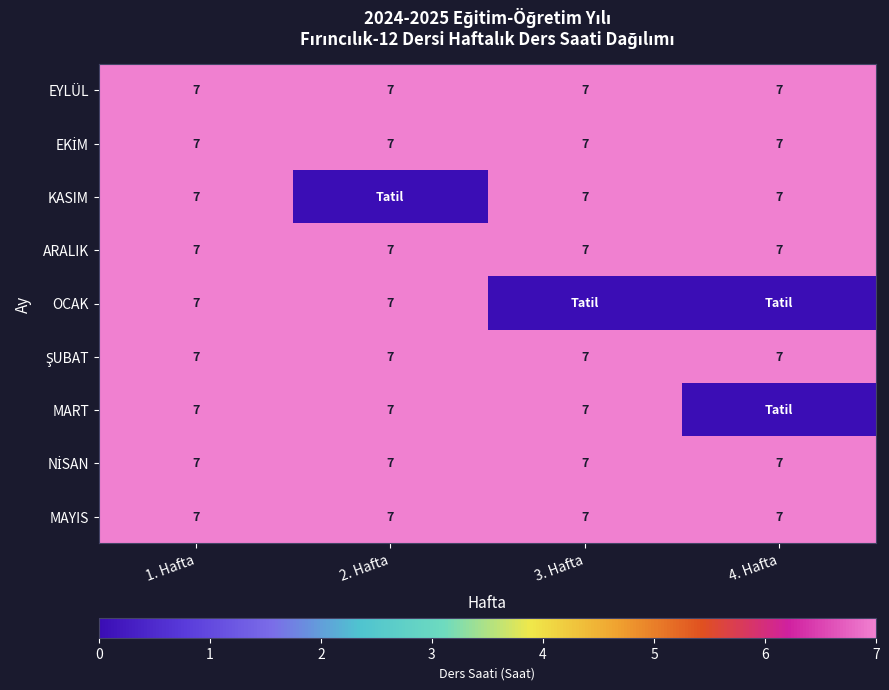

What is the sum of the KASIM values at 3. Hafta and 4. Hafta?

14